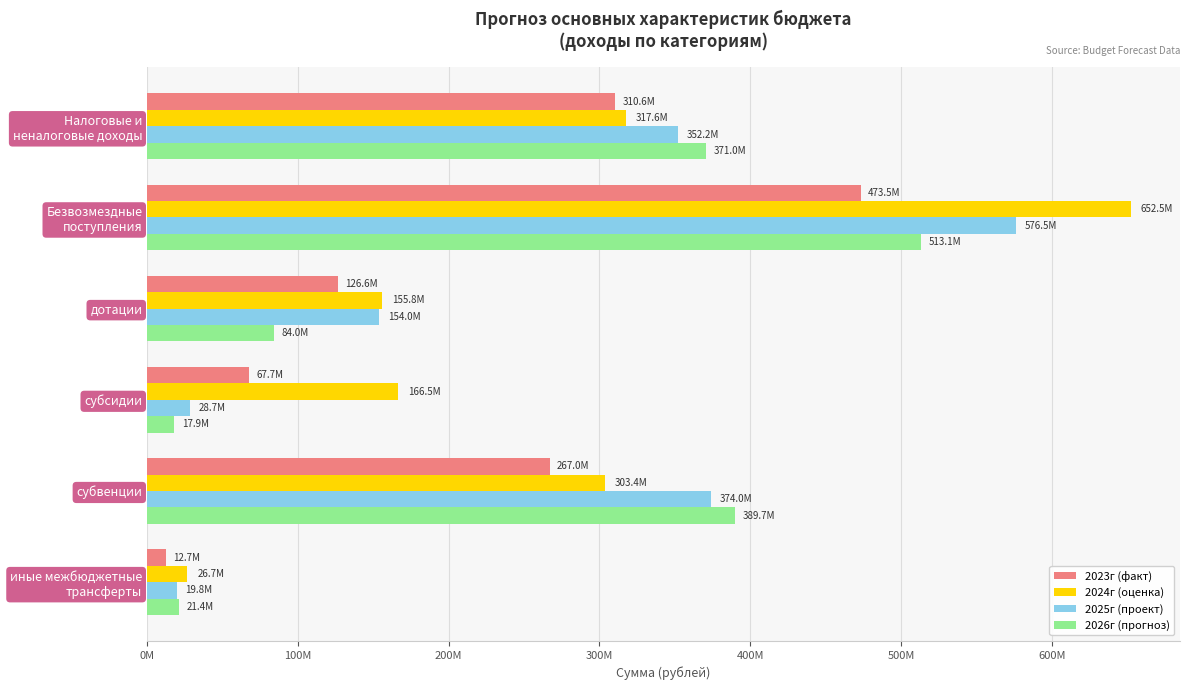

Reading left to right, list all the values displayed in this chart.

2023г (факт): 310555350.8	473511734.2	126610432.9	67676466.6	266967762.7	12684272.7
2024г (оценка): 317633000.0	652450213.0	155825061.6	166456341.0	303433910.9	26734899.5
2025г (проект): 352182000.0	576513330.4	153992301.0	28736140.2	374027414.4	19757474.8
2026г (прогноз): 370965000.0	513127641.3	84039568.0	17939673.6	389747543.0	21400856.6